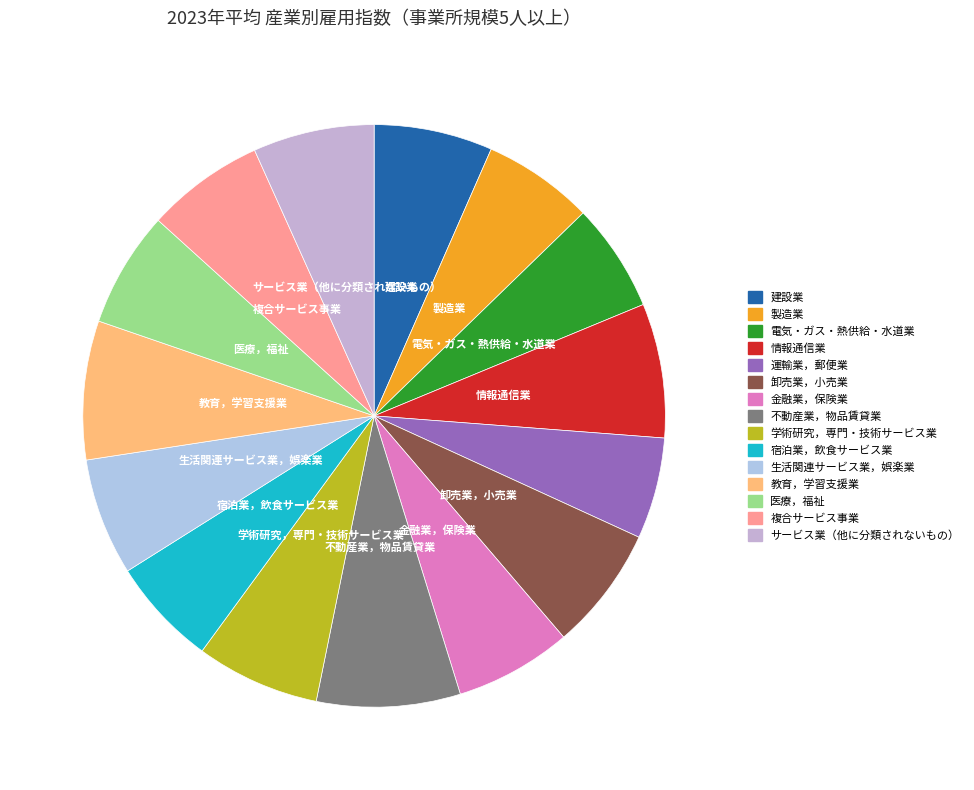

Is 複合サービス事業 the majority of the pie?

No